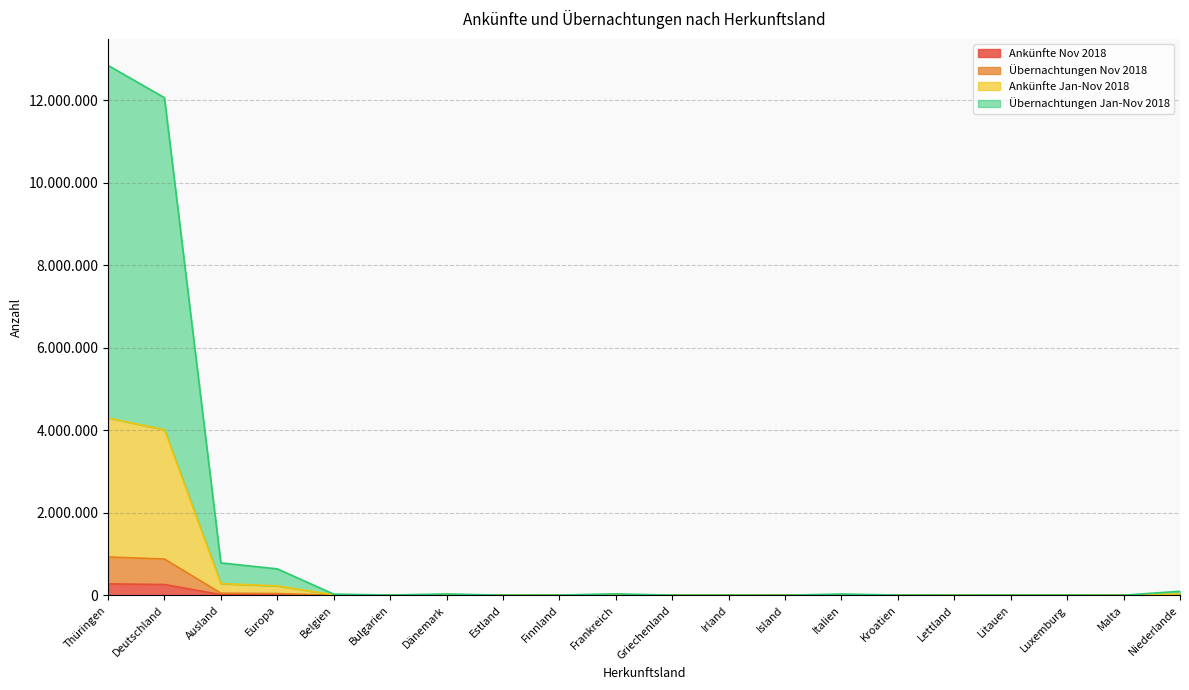

Where is the first local minimum for Ankünfte Nov 2018?

Bulgarien